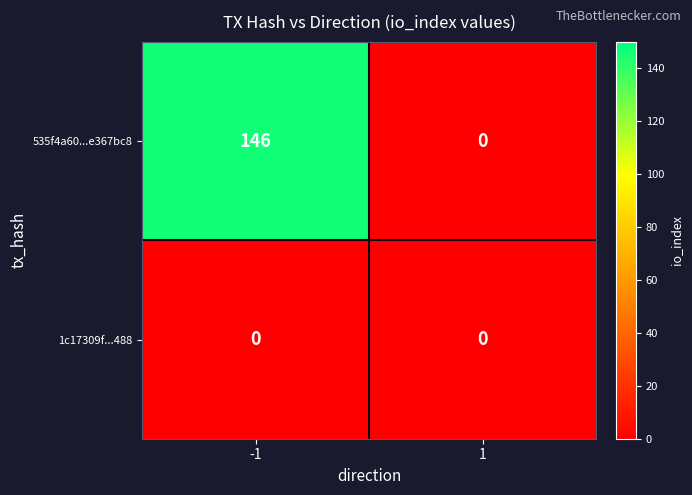

At which category is the sum across all series the highest?

-1